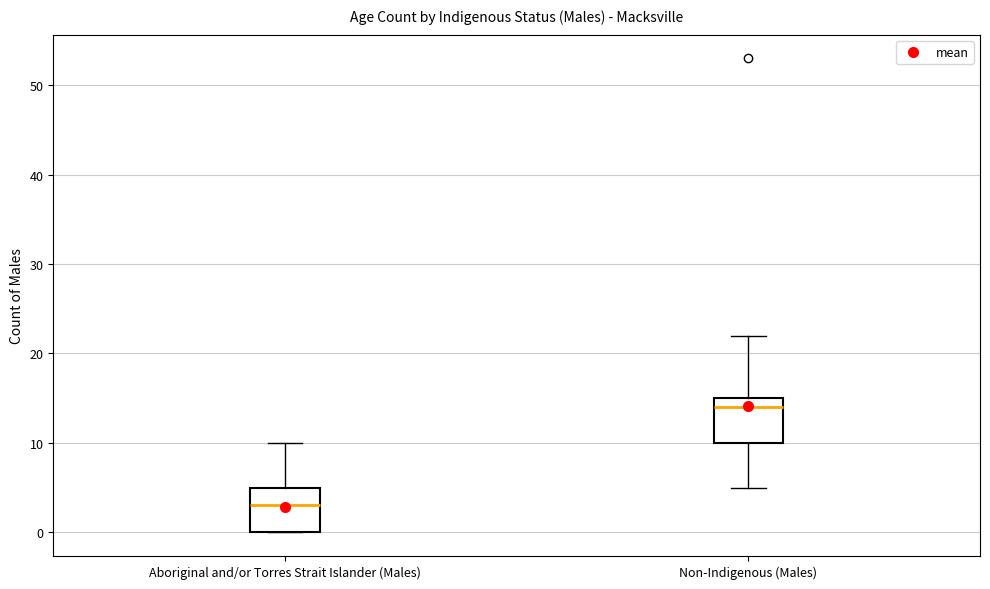

Reading left to right, transcribe this box plot: for each box, give where its median line is, the range the box spans, and where its two whiskers end, as read against the y-axis. The values are not printed on the chart, so give them approximately, as read against the axis.

Aboriginal and/or Torres Strait Islander (Males): median 3, box 0 to 5, whiskers 0 to 10
Non-Indigenous (Males): median 14, box 10 to 15, whiskers 5 to 22